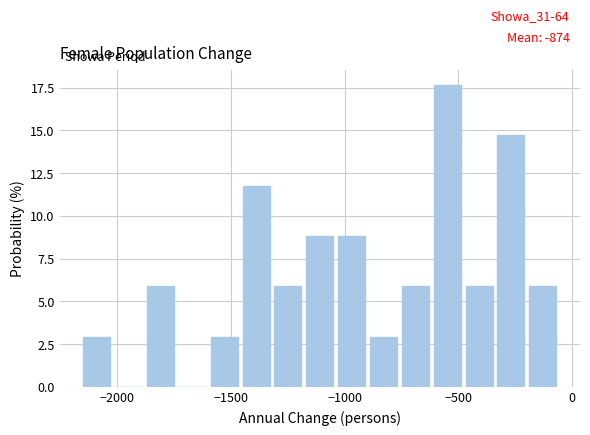

Read against the x-axis, roughly where is the centre of the tallest bar?

-550